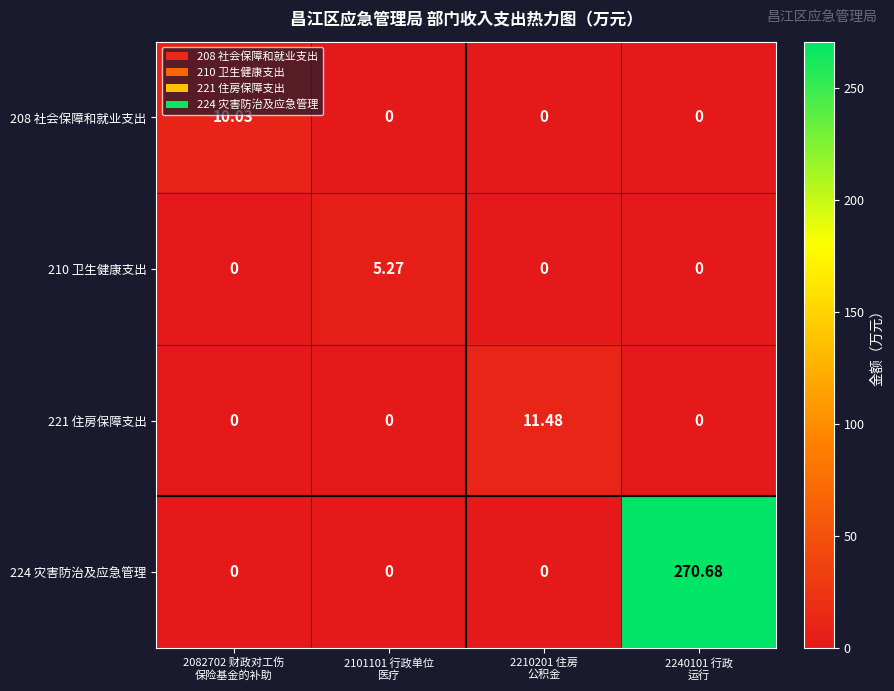

How many data points does each series have?

4